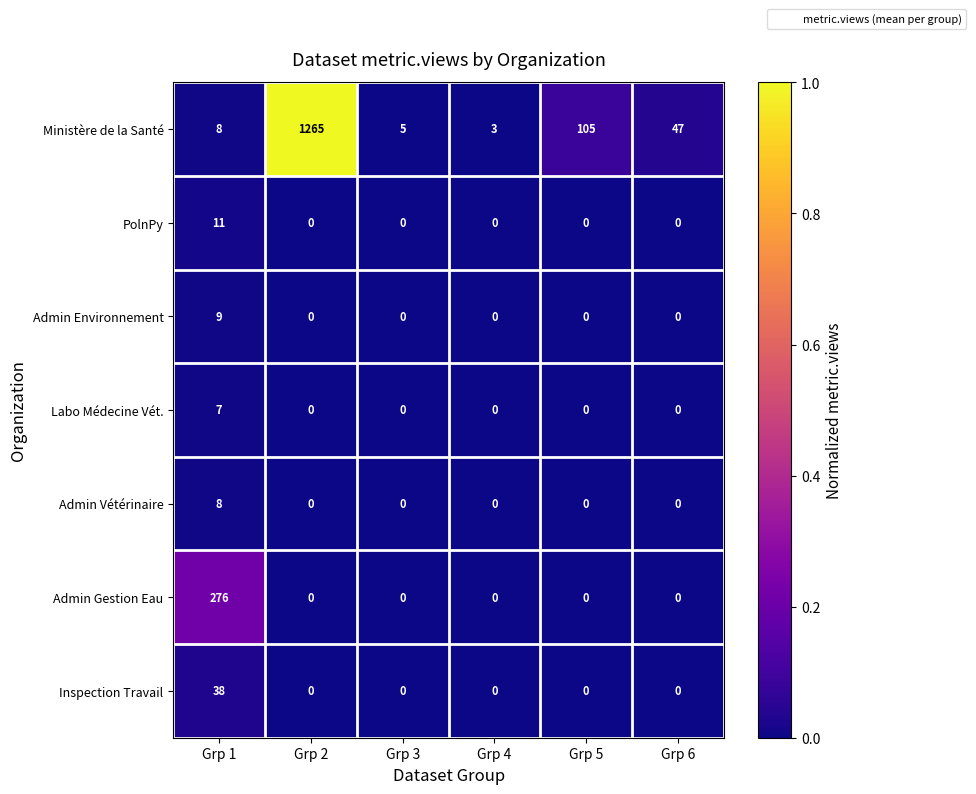

How many values in the Labo Médecine Vét. series exceed 0?

1